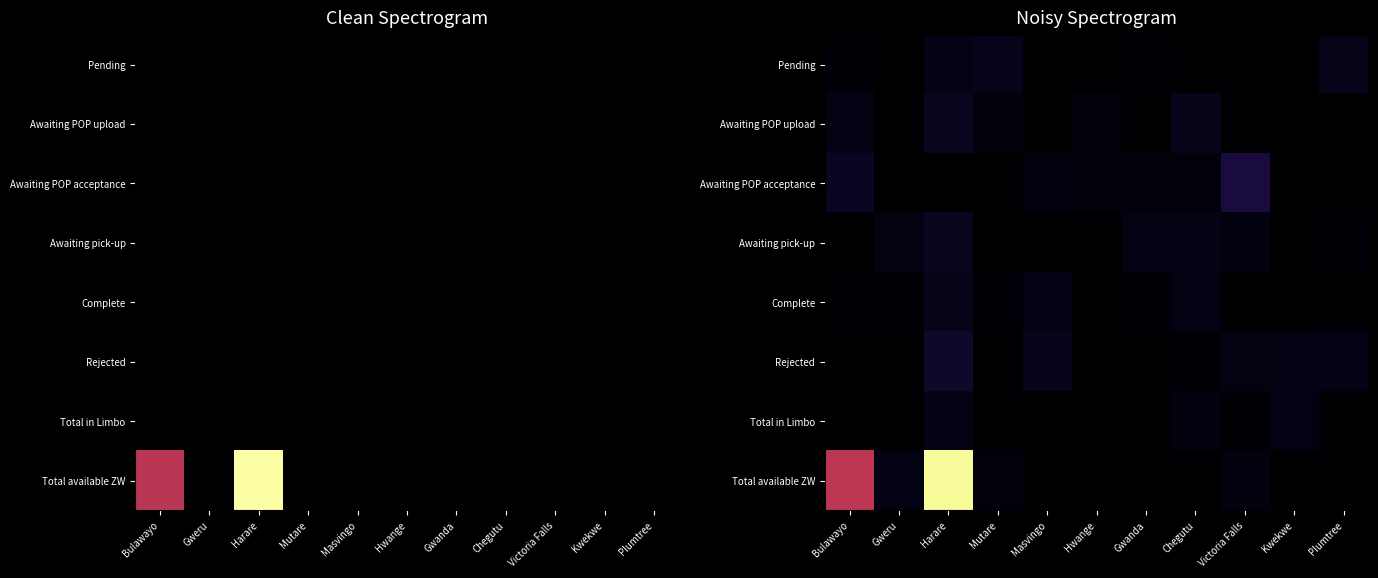

Which category has the lowest value in the Awaiting pick-up series?

Bulawayo